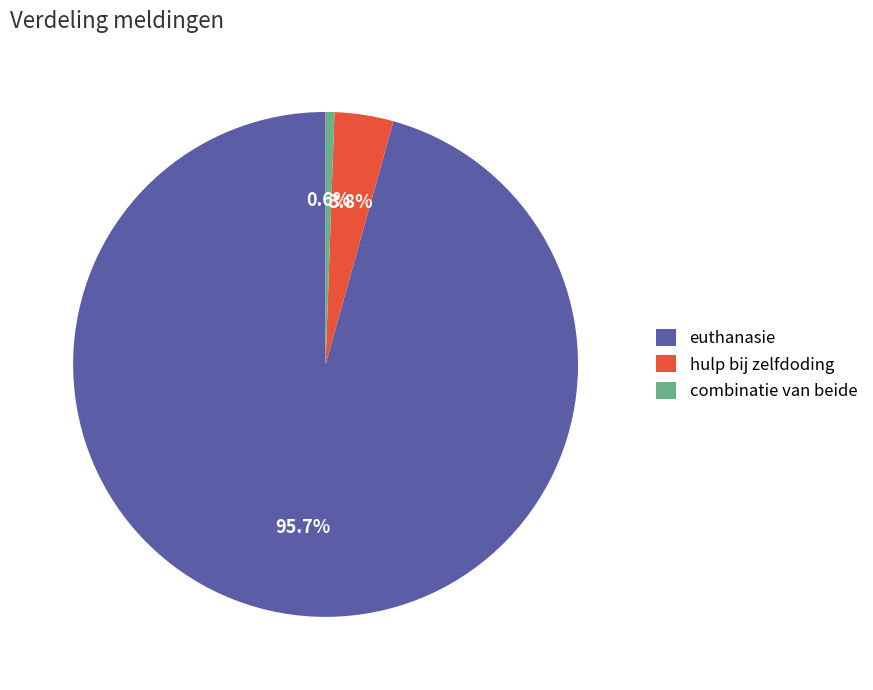

How many slices are in this pie chart?

3